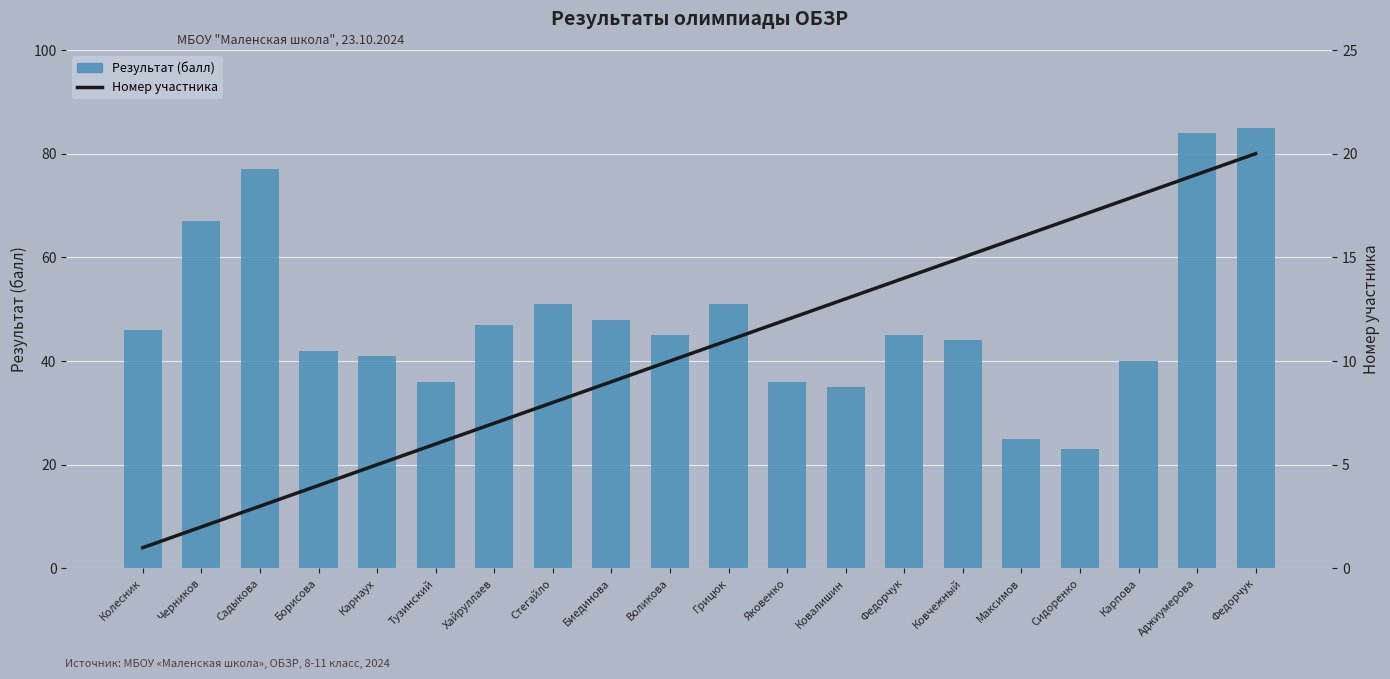

Rank the series by their average value, from lowest to highest.

Номер участника, Результат (балл)